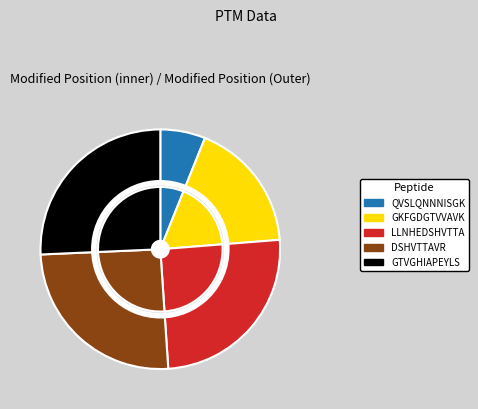

Which category has the biggest portion of the pie?

GTVGHIAPEYLSTGQSSEK